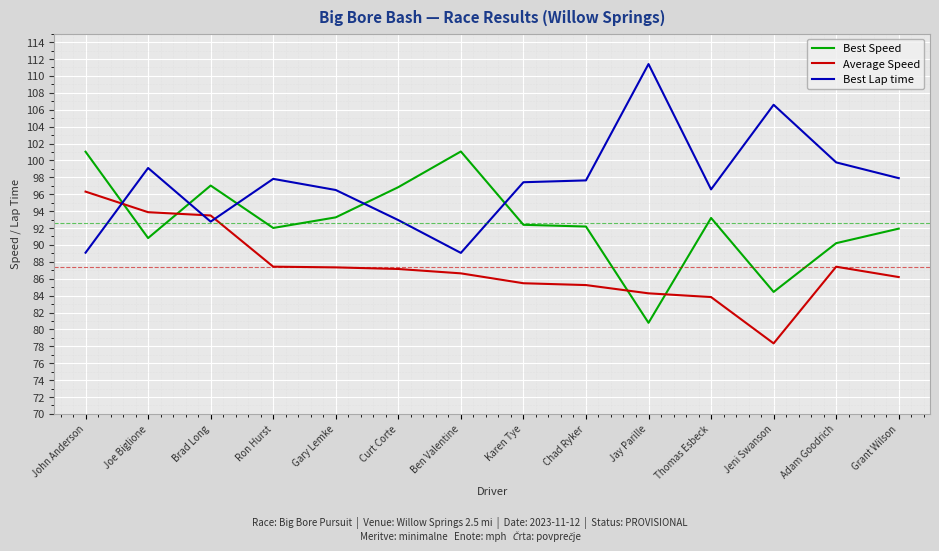

Is it true that Average Speed equals 21.6 at Curt Corte?

False